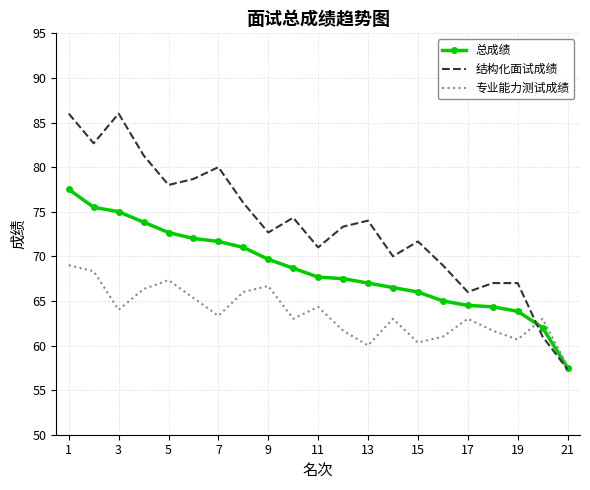

What is the maximum value shown in the chart?

86.0